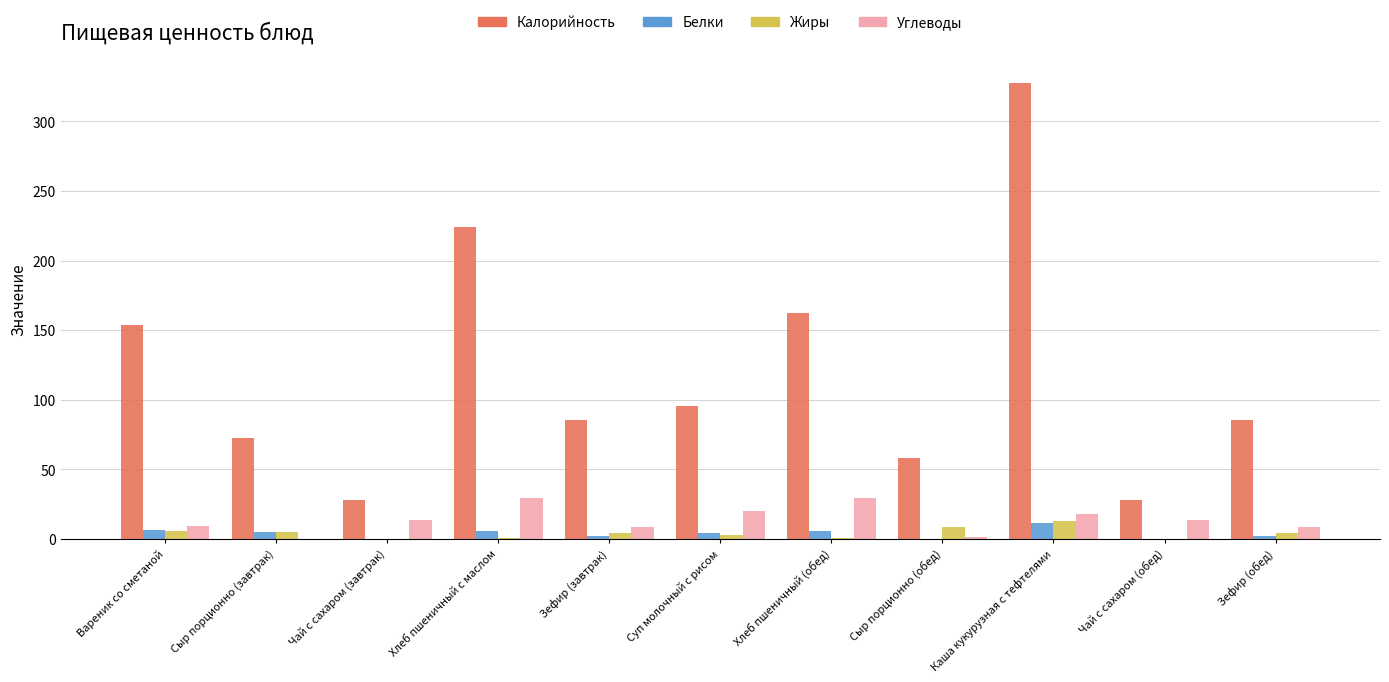

At which label is Калорийность closest to 177?

Хлеб пшеничный (обед)